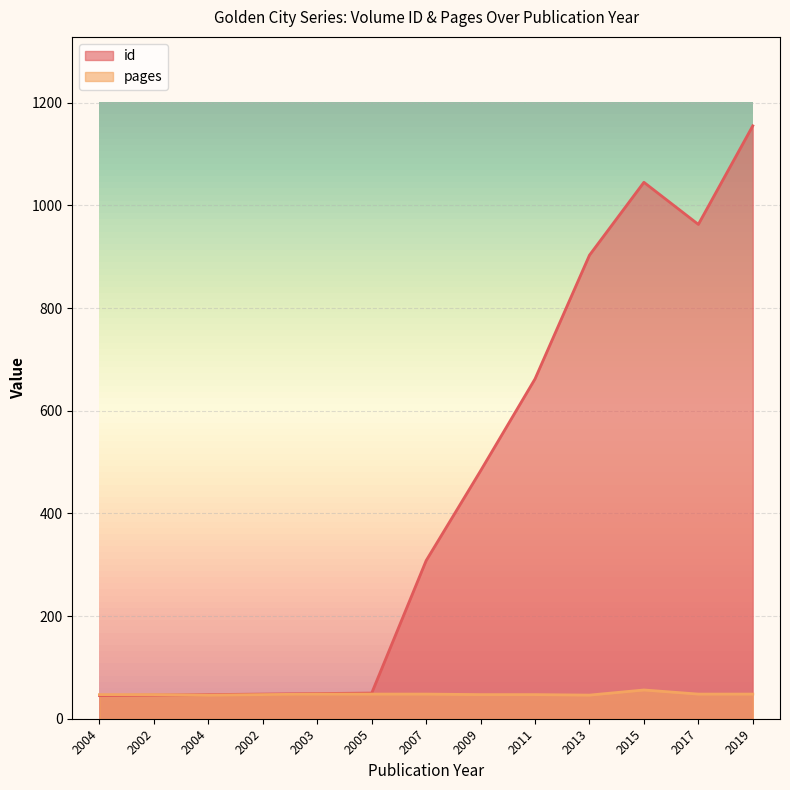

Where does the pages series first go above 47?

2003